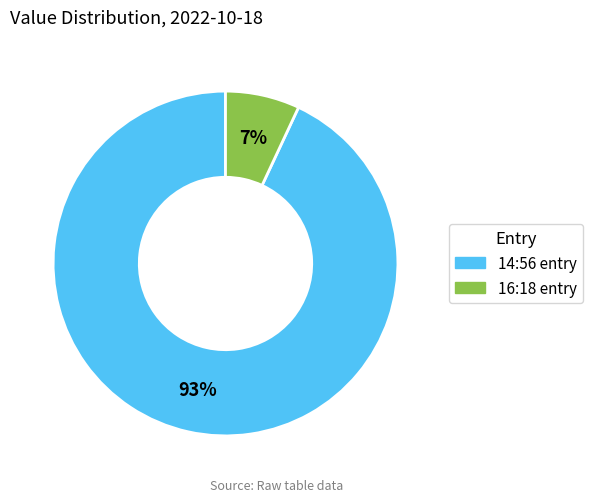

To the nearest percent, what is the average slice percentage?

50%